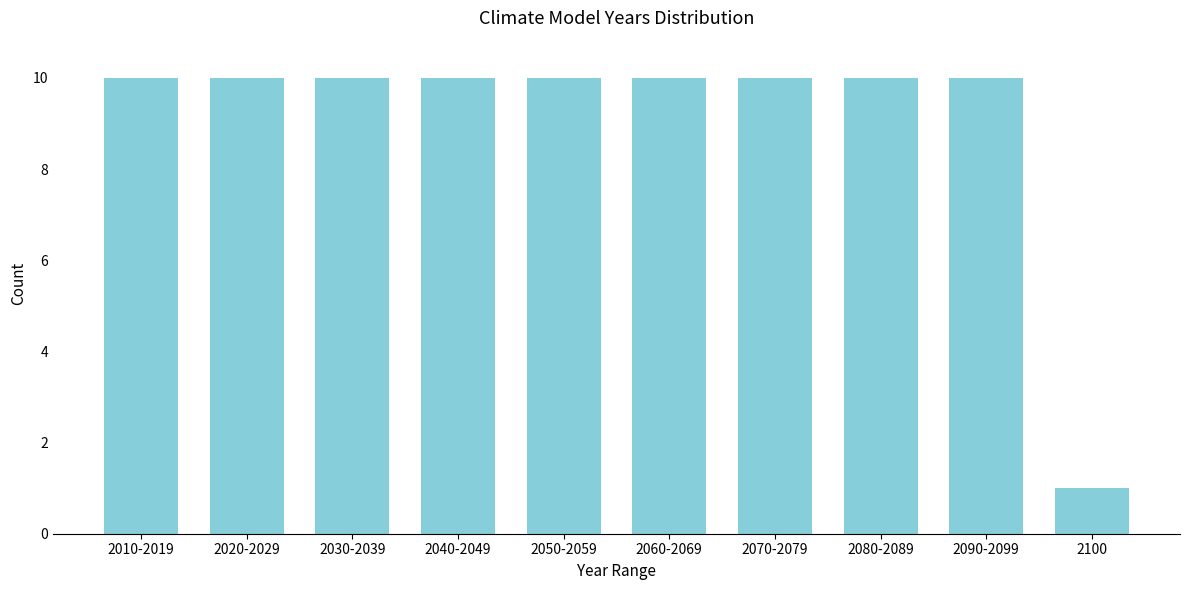

Reading left to right, extract all data points from this chart.

2010-2019=10	2020-2029=10	2030-2039=10	2040-2049=10	2050-2059=10	2060-2069=10	2070-2079=10	2080-2089=10	2090-2099=10	2100=1